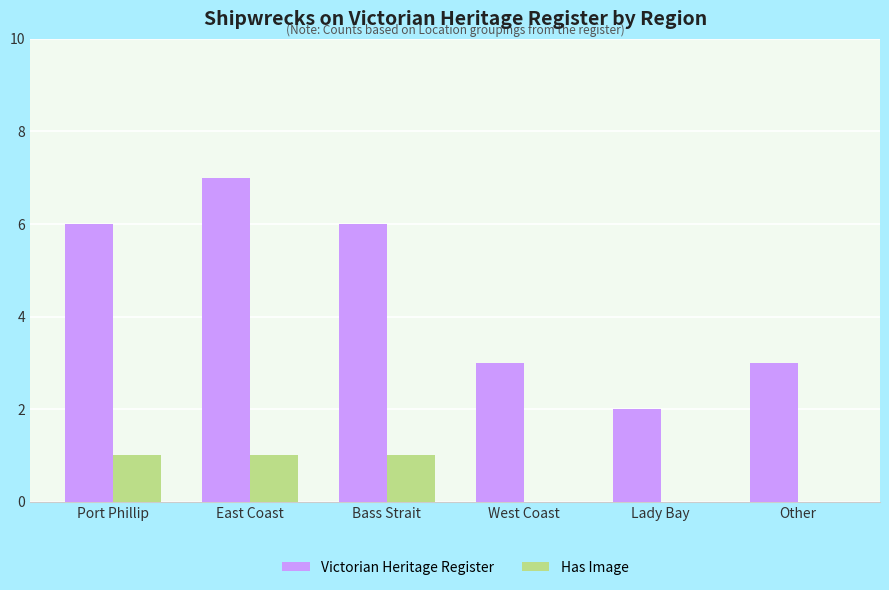

Is it true that Victorian Heritage Register equals 3 at West Coast?

True